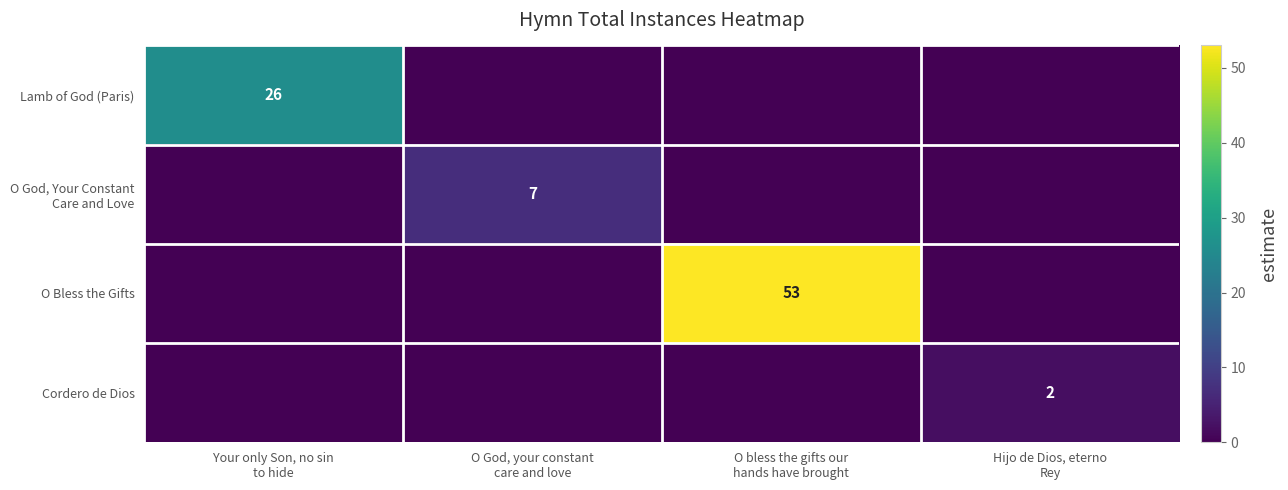

The value of Cordero de Dios at Hijo de Dios, eterno Rey is 2. True or false?

True